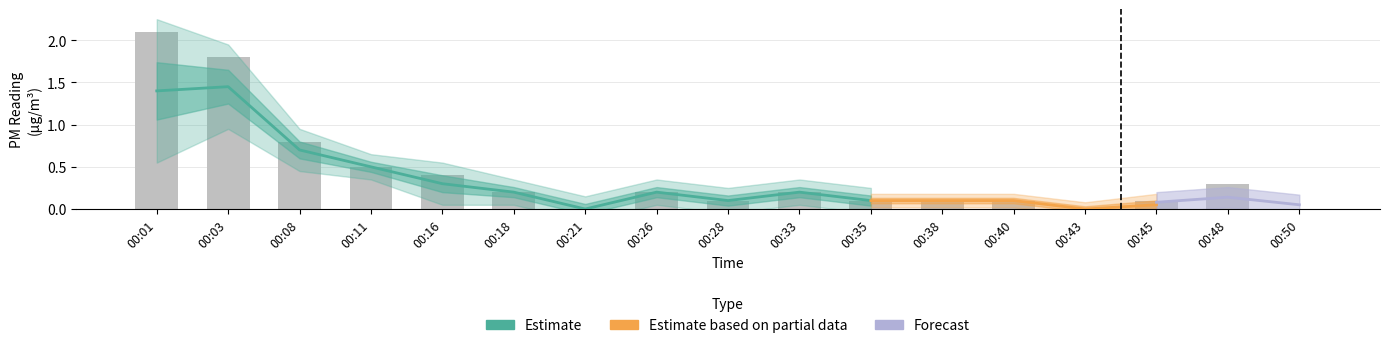

At which category does the chart reach its minimum across all series?

00:21